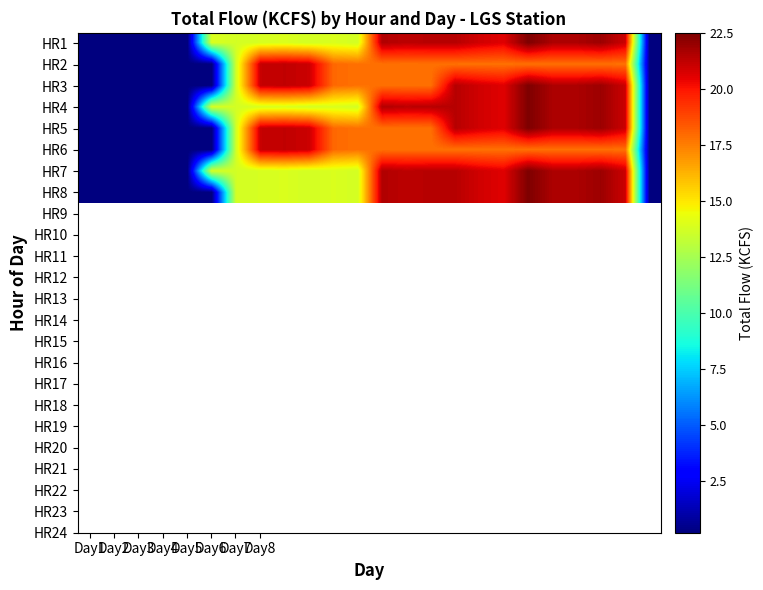

How many data points does each series have?

24